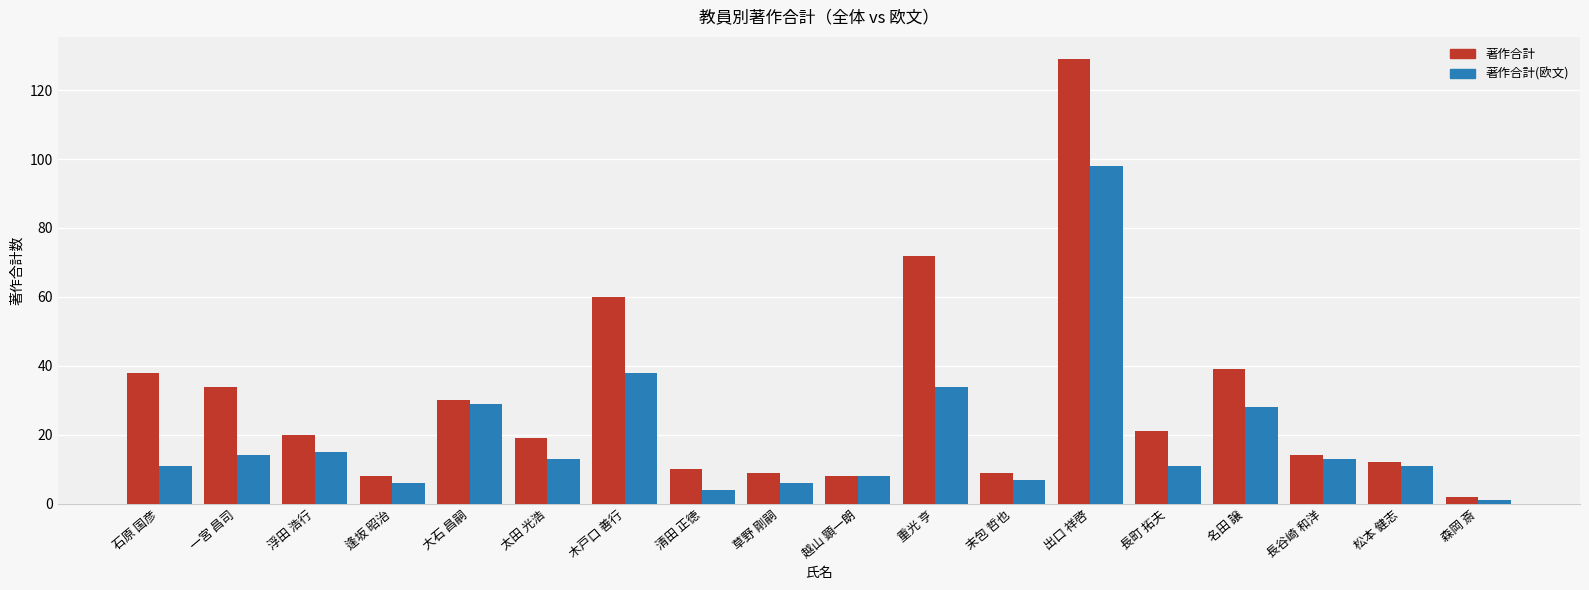

Rank the series by their average value, from highest to lowest.

著作合計, 著作合計(欧文)